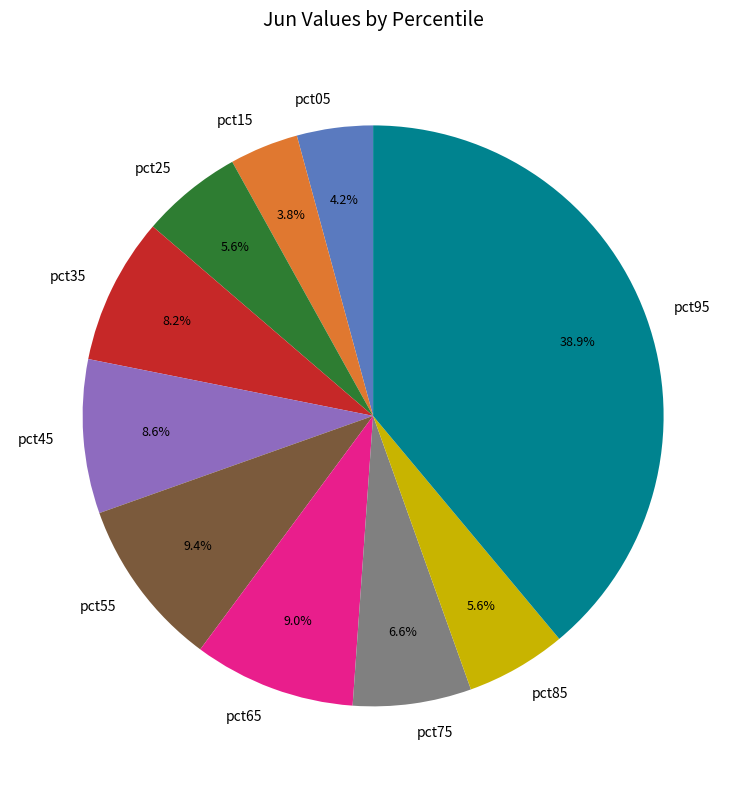

The pct55 slice represents 23% of the pie. True or false?

False